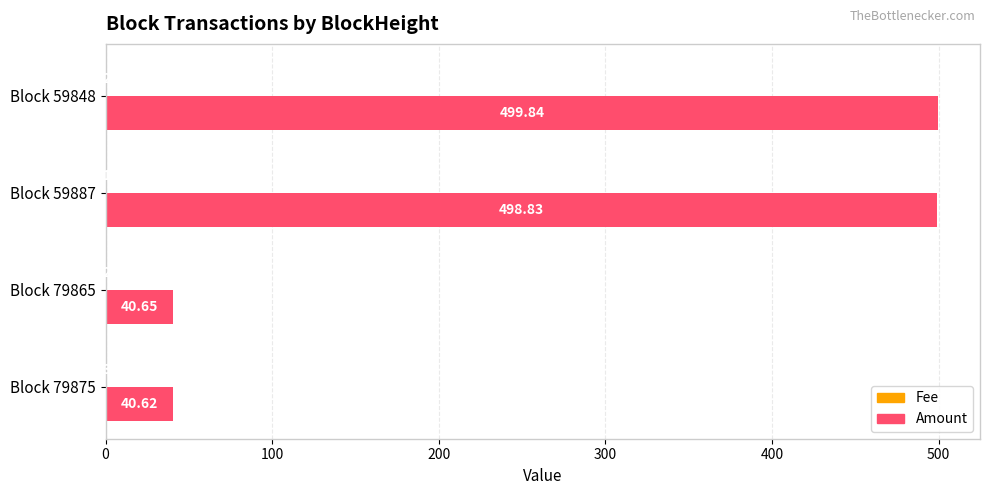

How many distinct data groups are displayed?

2